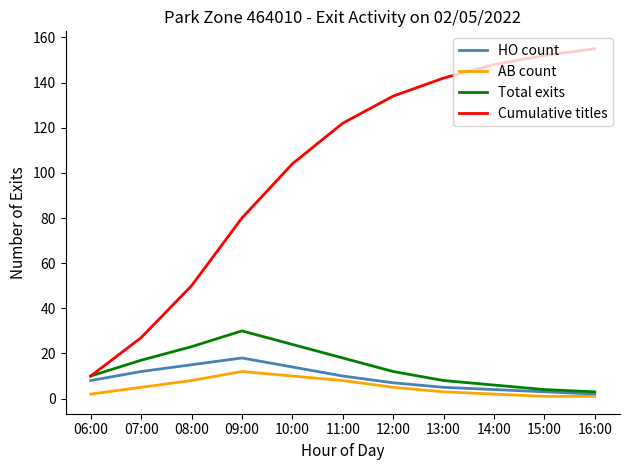

Is it true that Total exits equals 7 at 10:00?

False